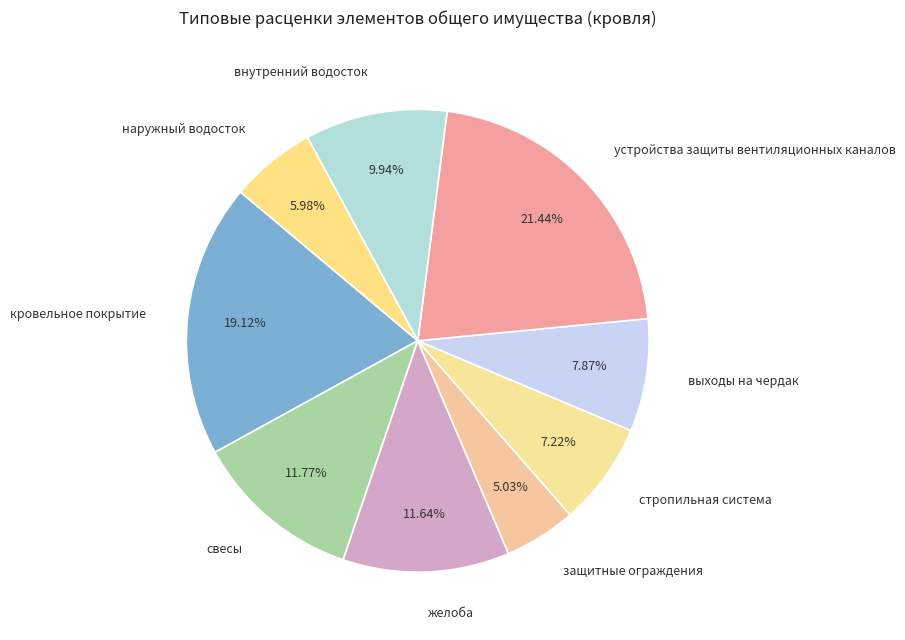

What is the smallest slice in the pie chart?

защитные ограждения